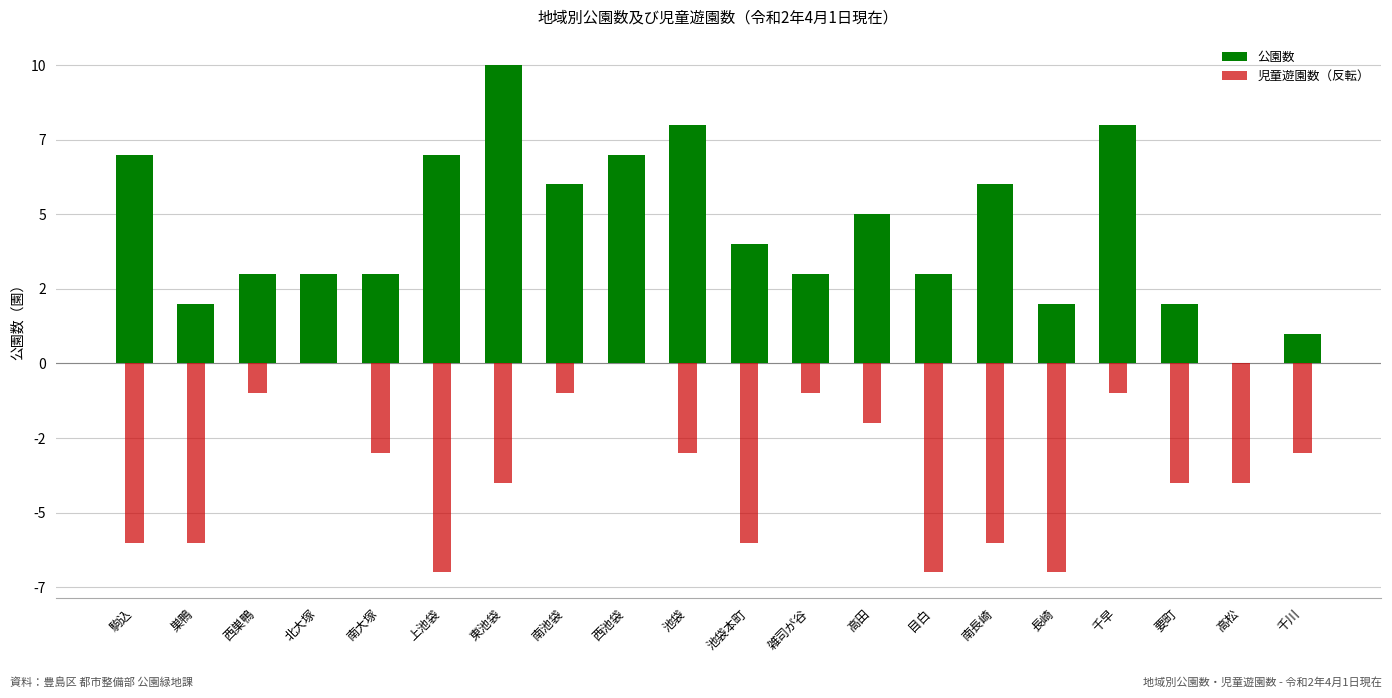

How many values in the 公園数 series are below 4?

10